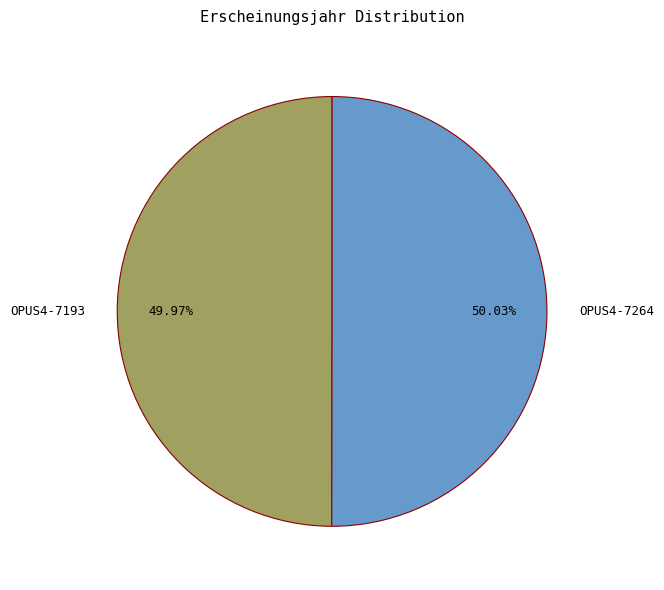

Is there a majority slice in this chart?

Yes